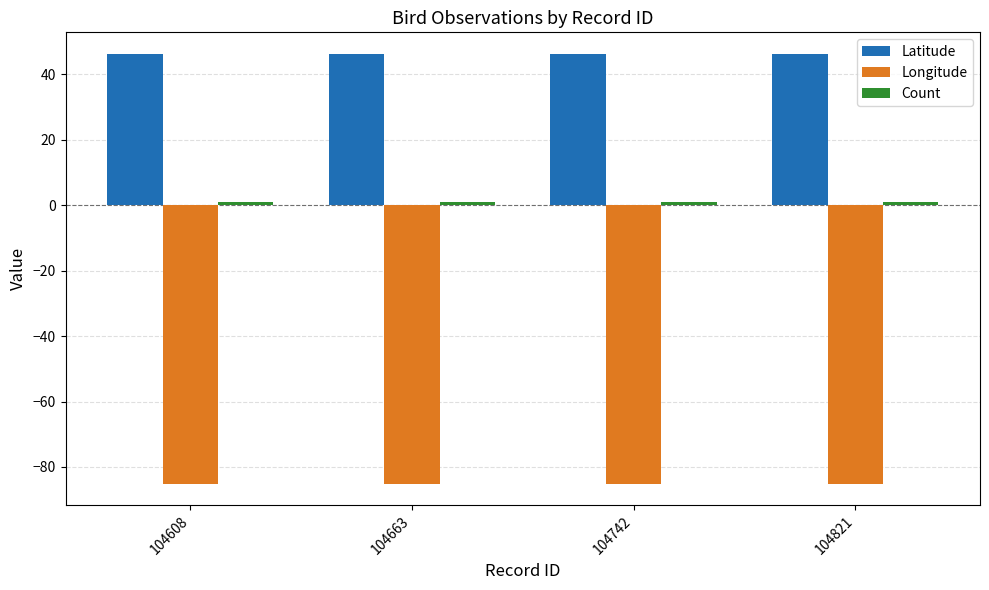

The Latitude series shows 46.2 at 104663. True or false?

True